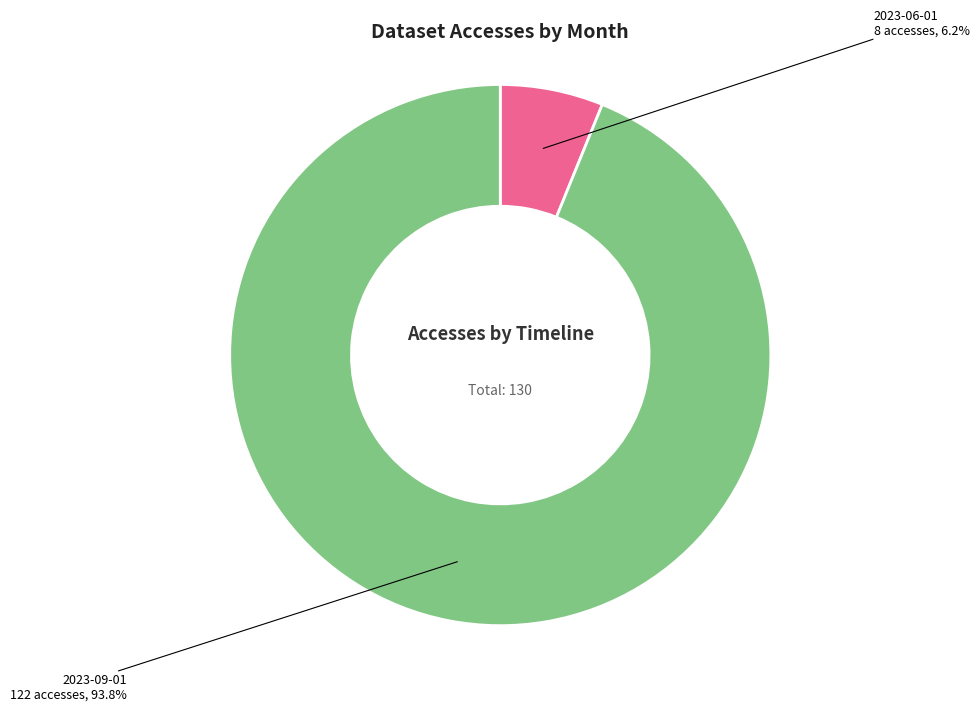

Is there any slice that represents more than half of the pie?

Yes